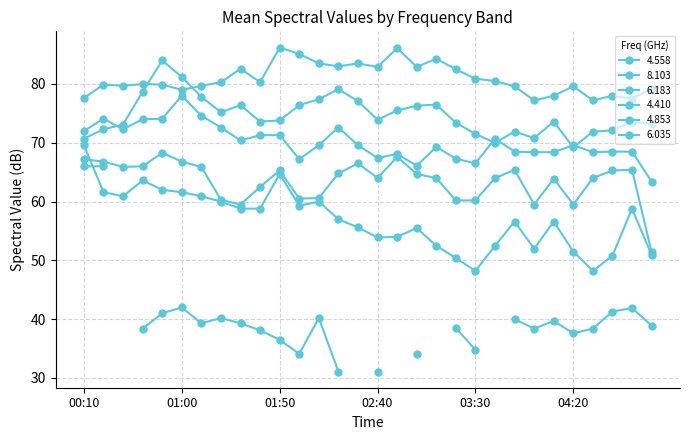

What is the maximum value for 6.035?

68.3